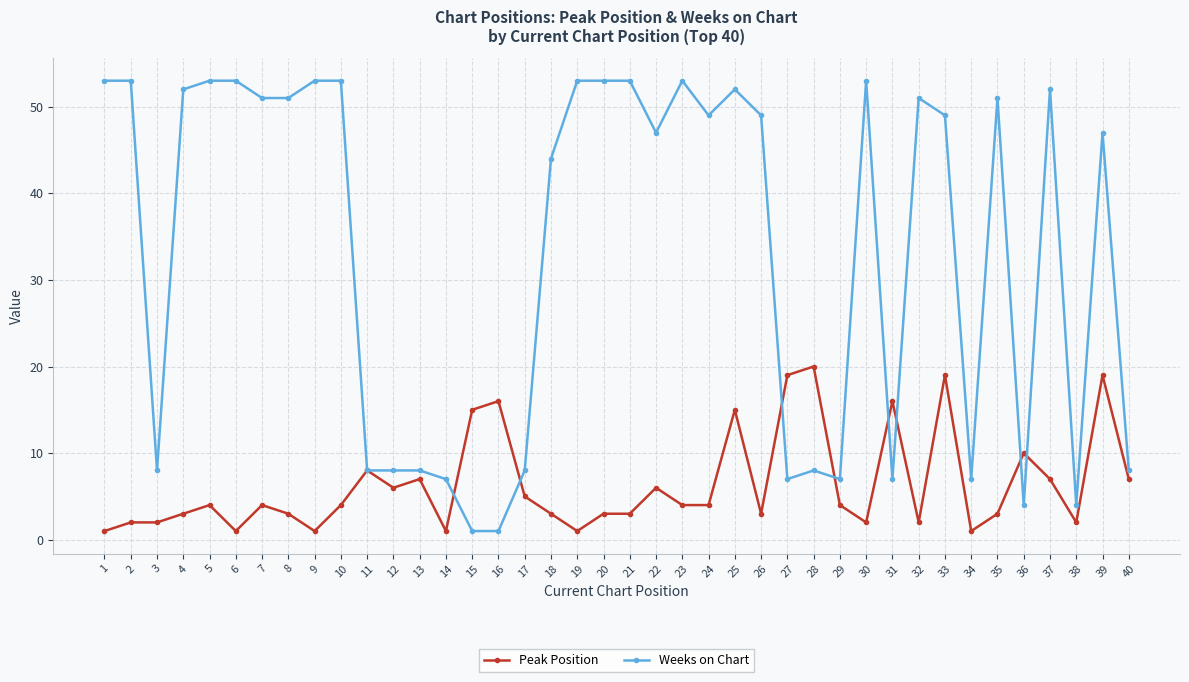

Is the value of Weeks on Chart at 1 greater than the value of Peak Position at 30?

Yes